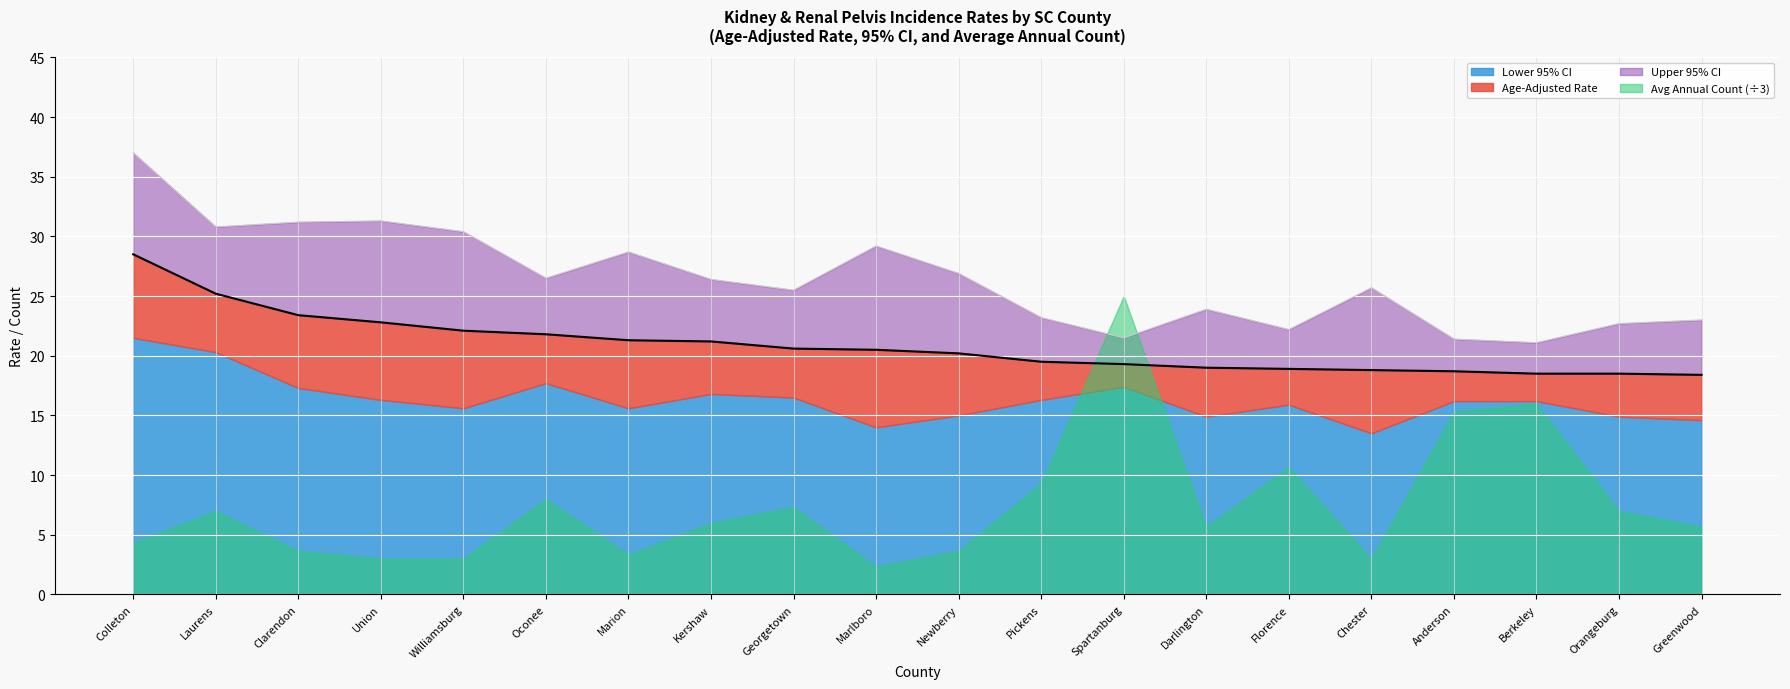

Where does the Age-Adjusted Rate series first go above 20?

Colleton